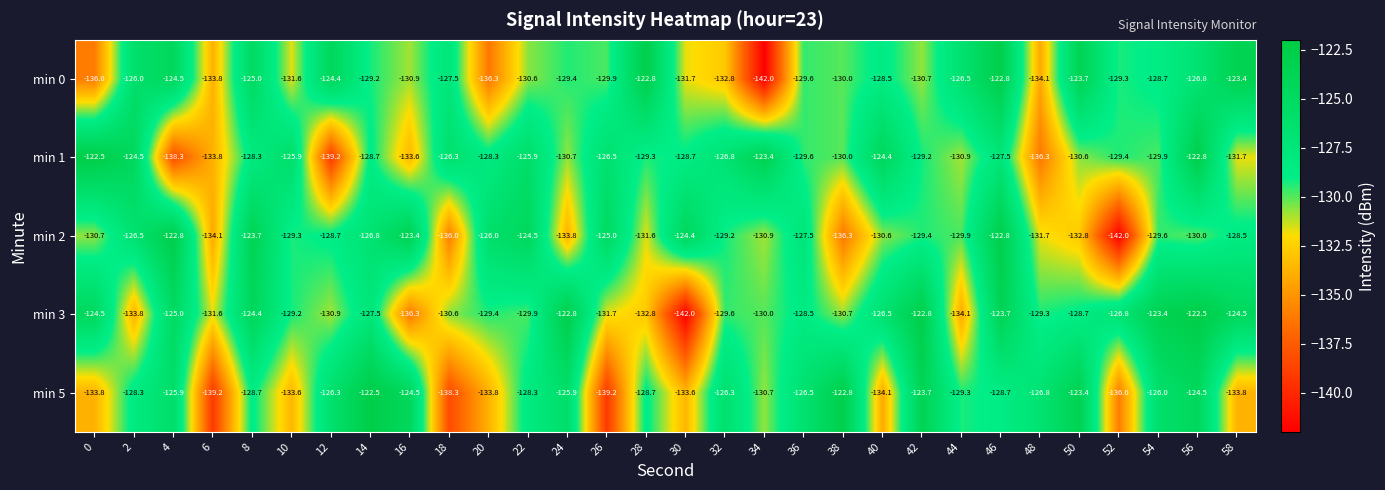

How many distinct data groups are displayed?

5